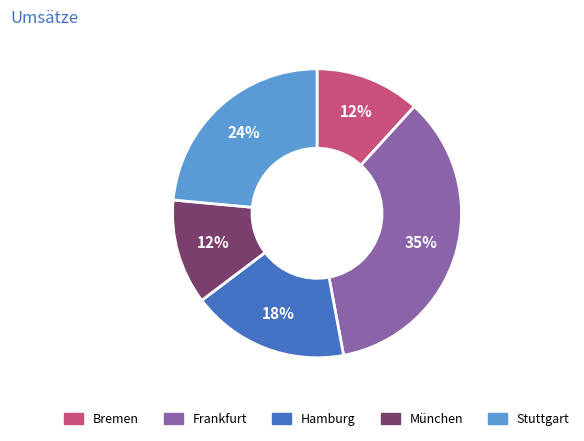

How many slices are in this pie chart?

5